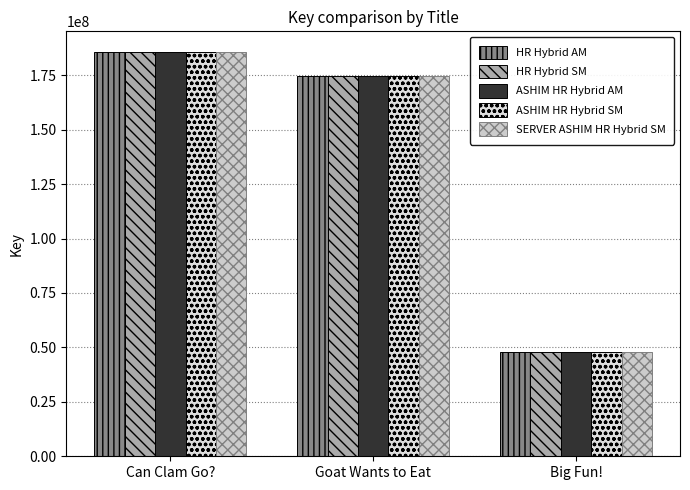

How many values in the HR Hybrid AM series are below 174608337?

1